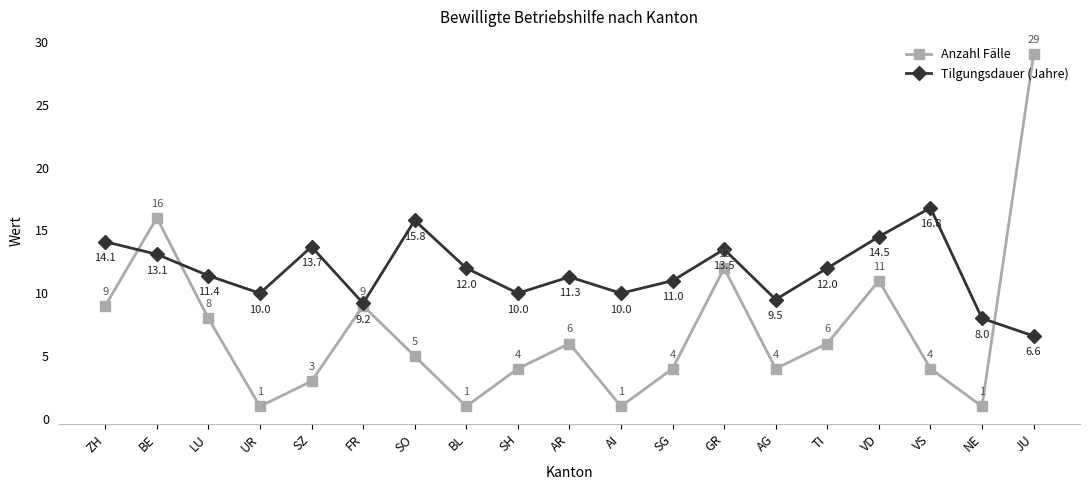

Which category has the highest value across all series?

JU